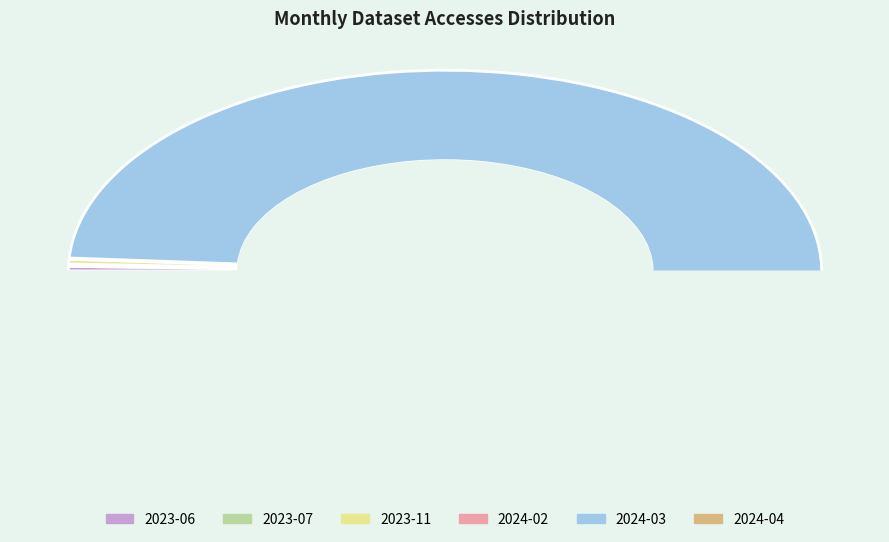

The 2024-04 slice represents 25% of the pie. True or false?

False